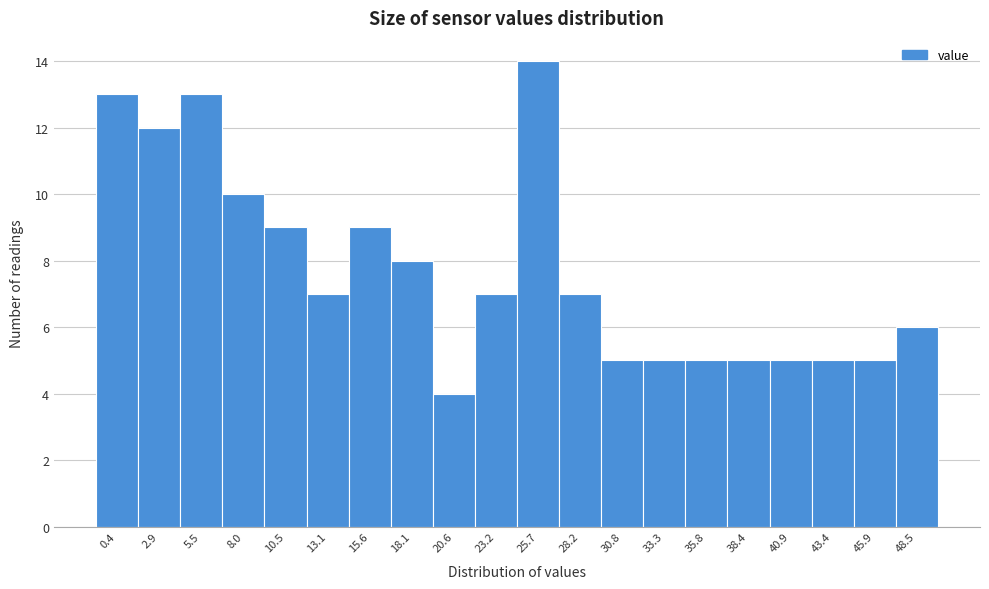

Reading left to right, what are all the values shown in this chart?

13	12	13	10	9	7	9	8	4	7	14	7	5	5	5	5	5	5	5	6